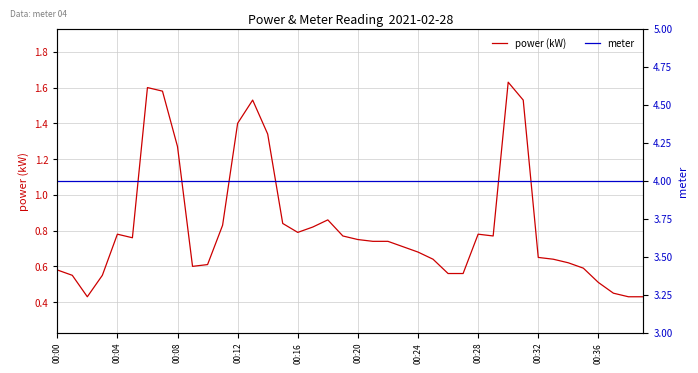

The value of power (kW) at 00:32 is 0.3. True or false?

False